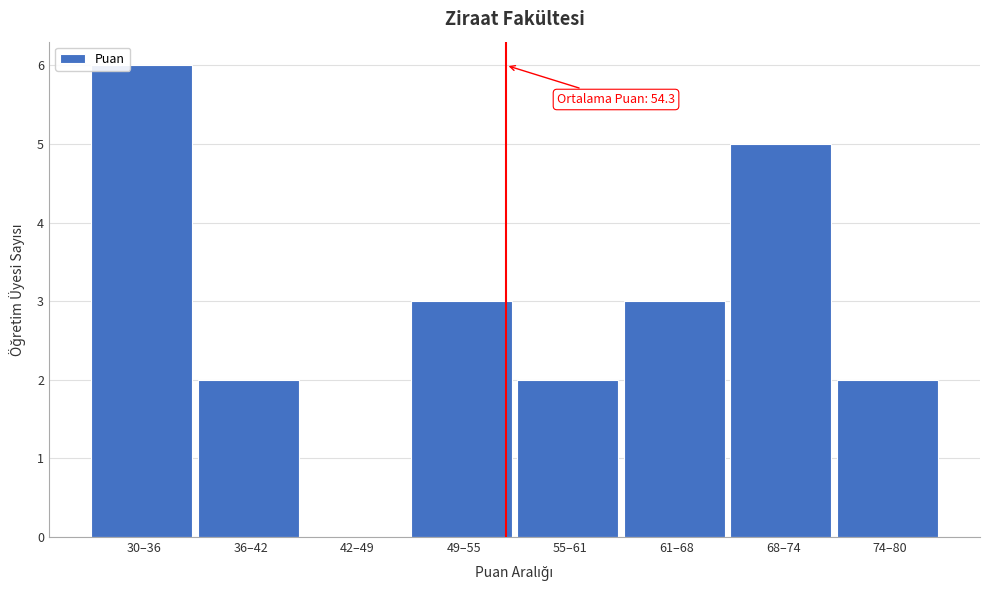

Reading left to right, transcribe all the data shown in this chart.

30–36=6	36–42=2	42–49=0	49–55=3	55–61=2	61–68=3	68–74=5	74–80=2